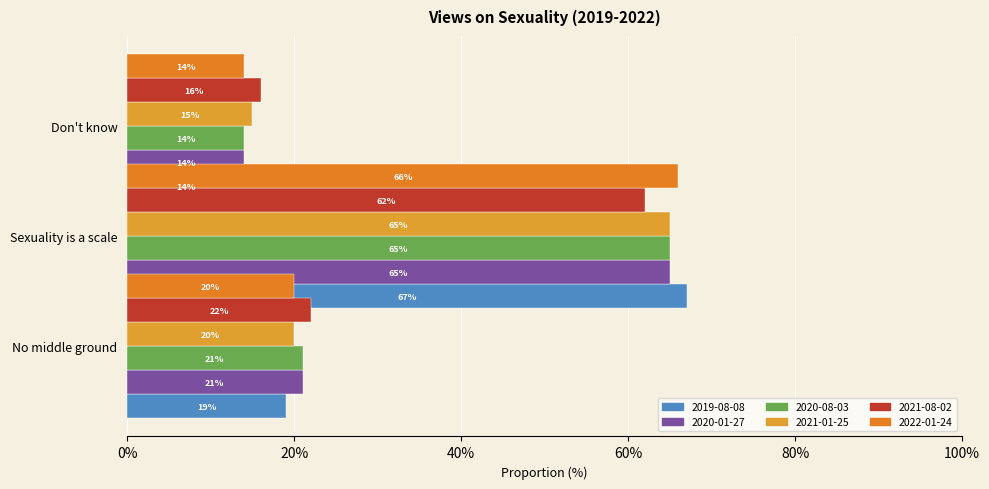

Which series has the largest range (max minus min)?

2019-08-08